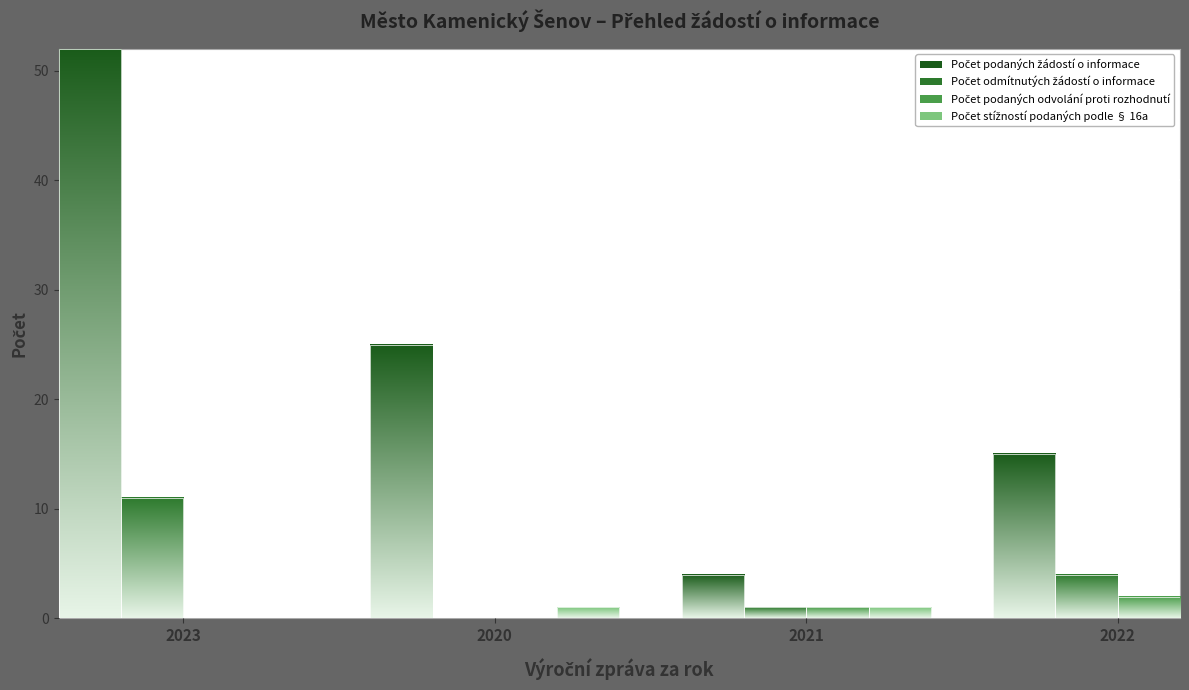

List the labels in order of Počet podaných žádostí o informace value, largest first.

2023, 2020, 2022, 2021